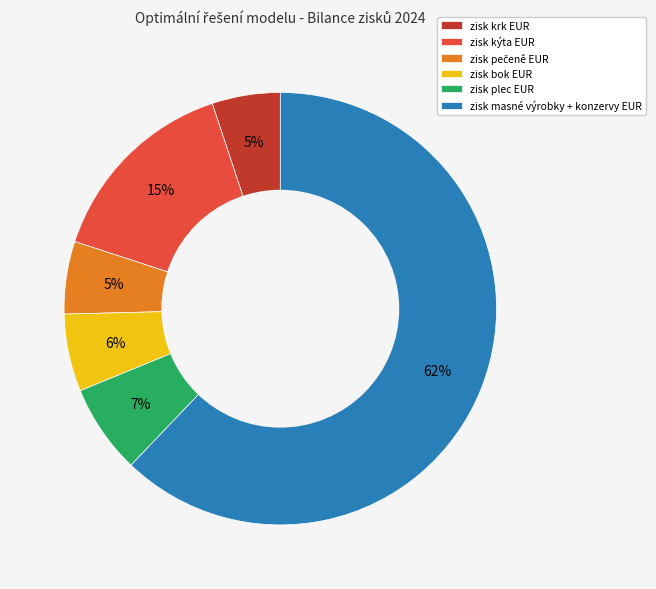

How many segments does this pie chart have?

6